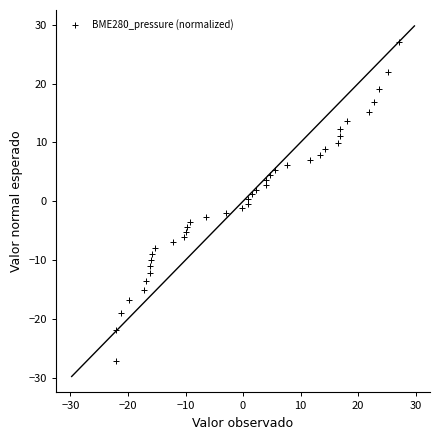

What is the range of X values (max minus min)?

49.2